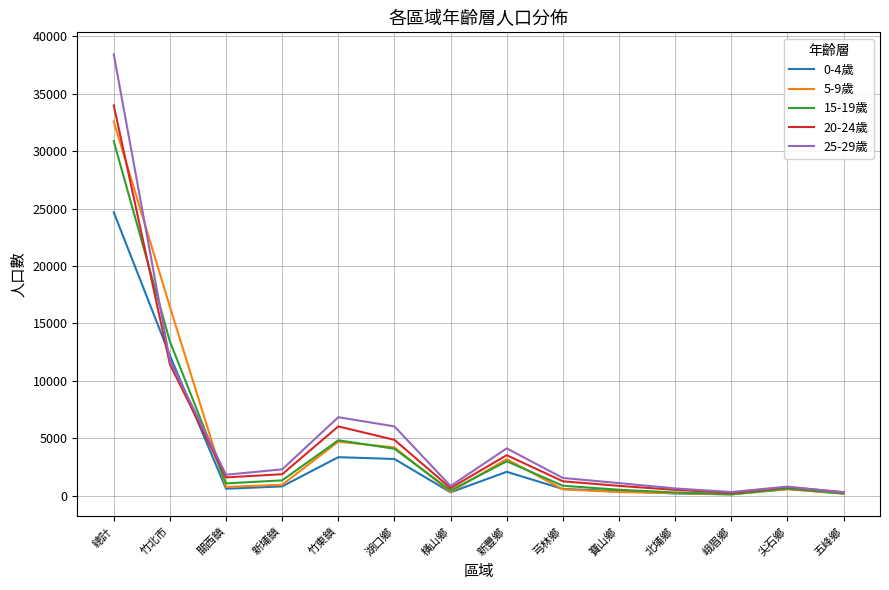

What are all the series names shown in the legend?

0-4歲, 5-9歲, 15-19歲, 20-24歲, 25-29歲